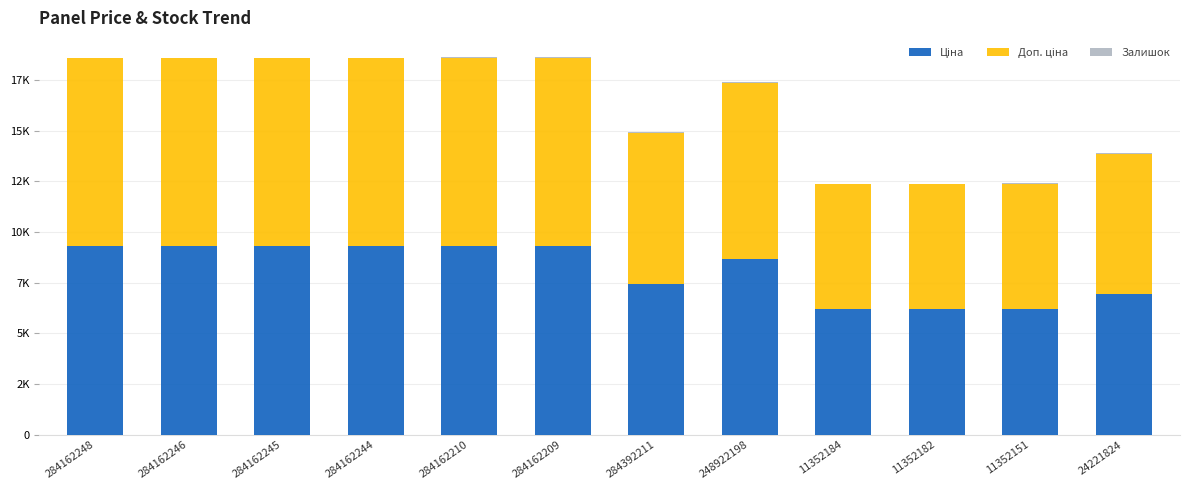

Are the bars grouped side by side (vs. stacked)?

No